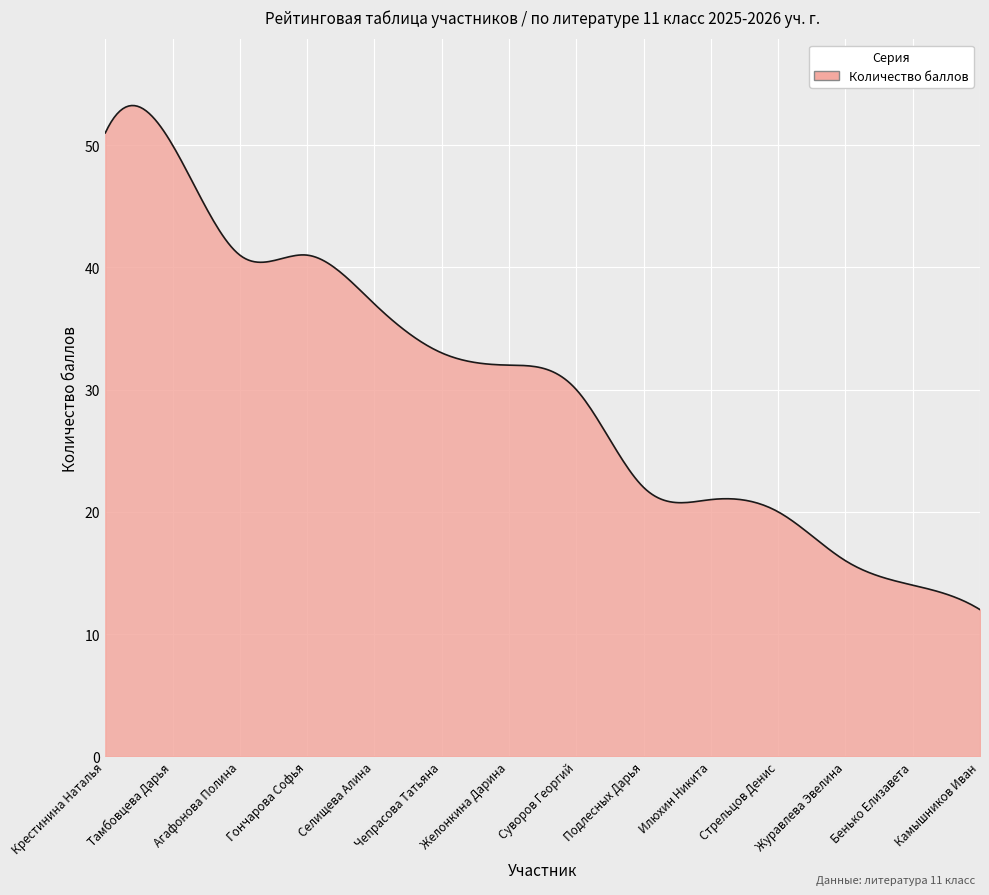

What is the minimum value shown in the chart?

12.0